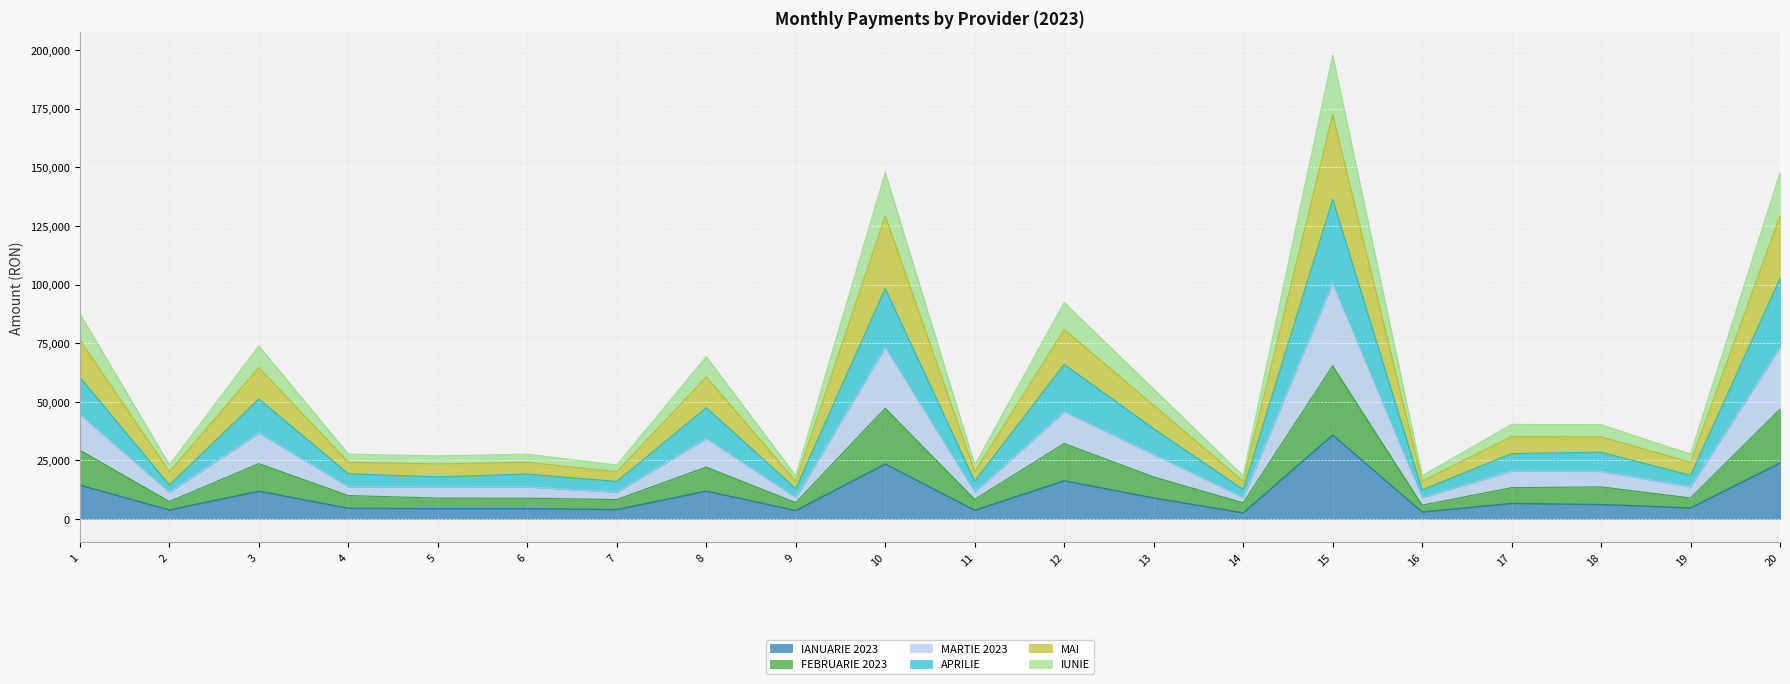

In MAI, how many points are higher than both neighbors (excluding endpoints)?

7